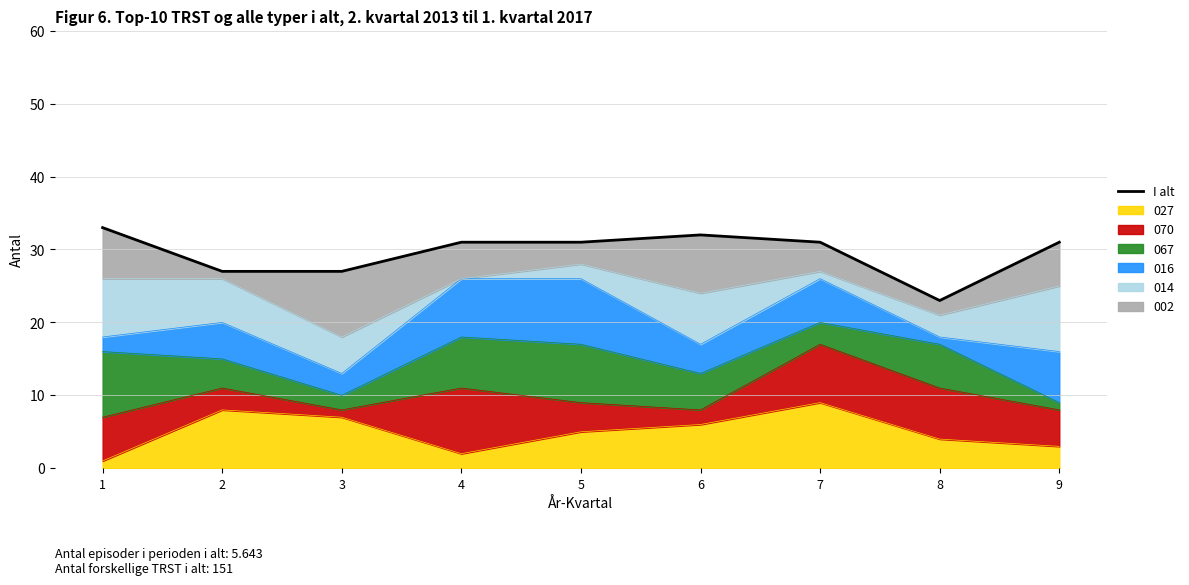

The chart shows a value of 41 at 5. True or false?

False